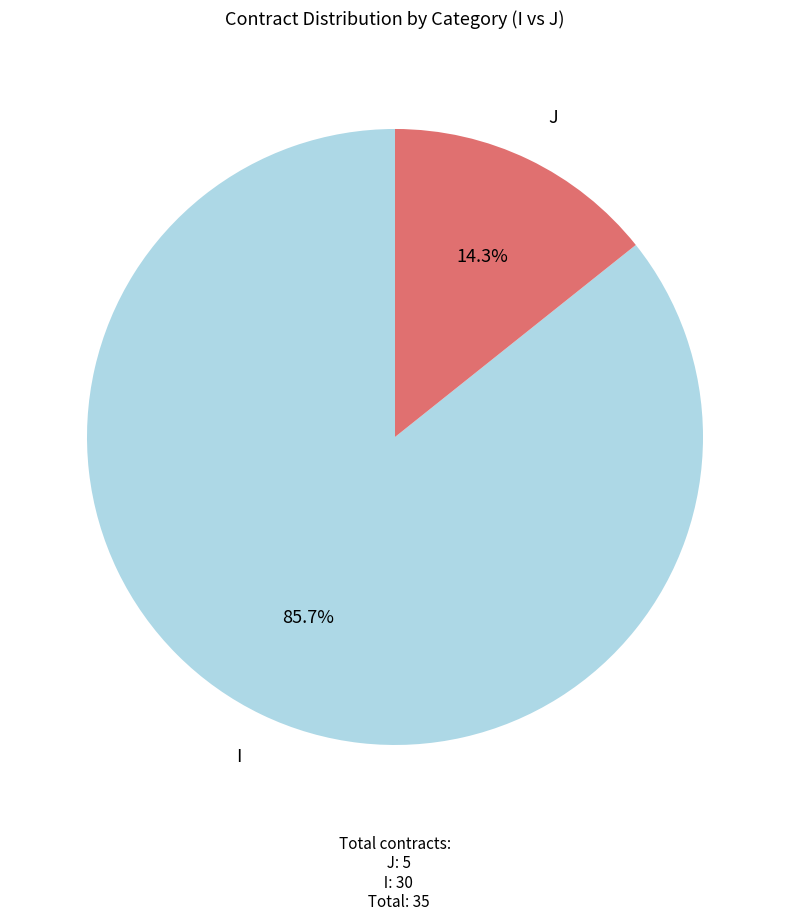

Does any single category account for the majority?

Yes